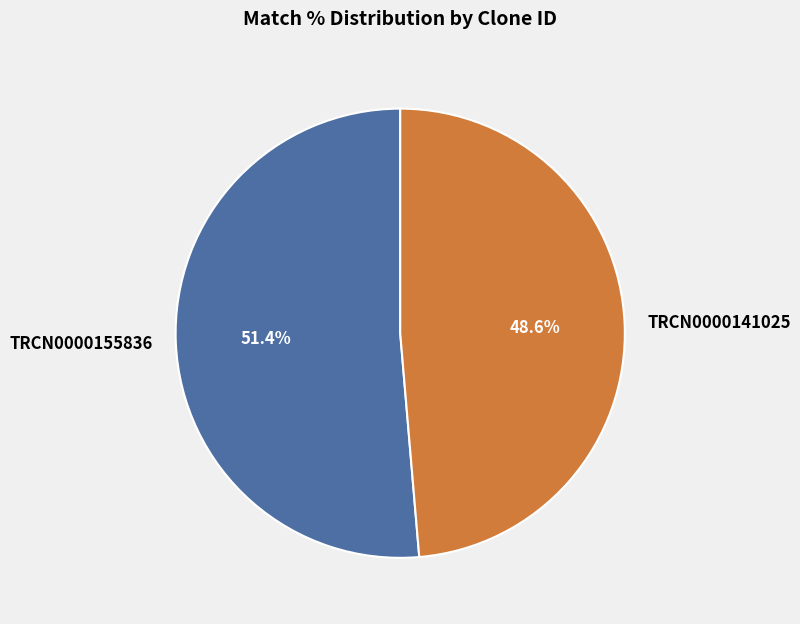

Is there a majority slice in this chart?

Yes